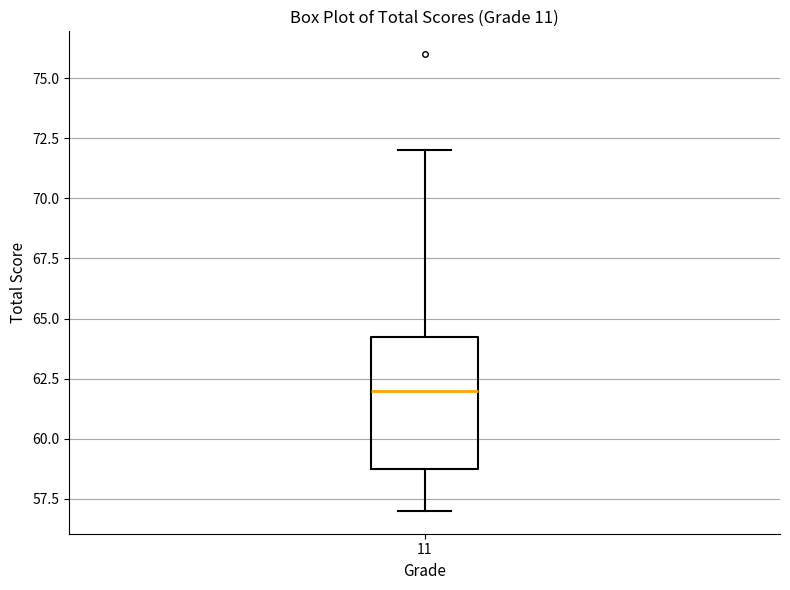

Where does the lower whisker of the box at x = 11 end on the y-axis? The values are not printed on the chart, so give them approximately, as read against the axis.

57.0